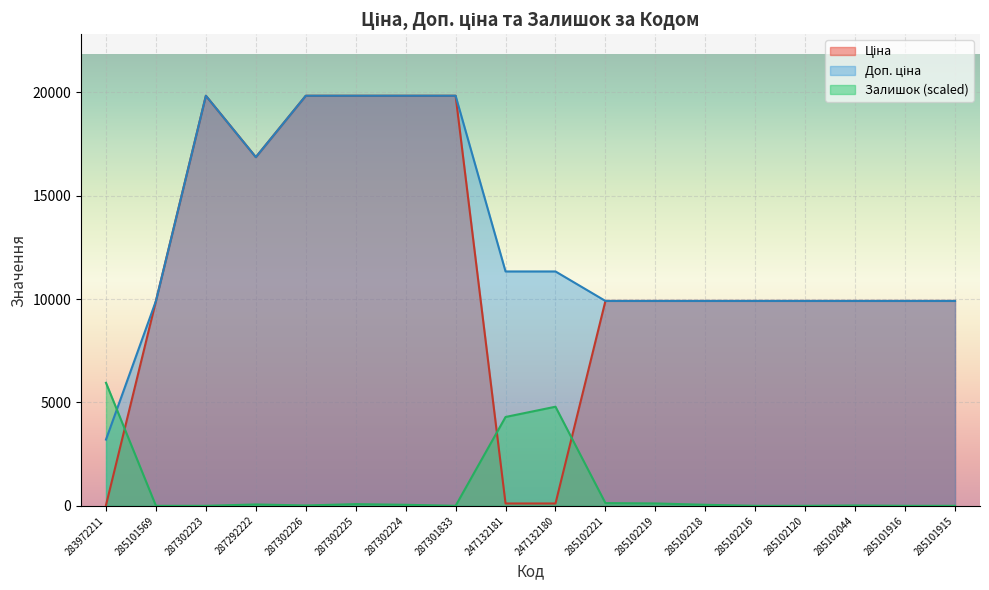

What are all the series names shown in the legend?

Ціна, Доп. ціна, Залишок